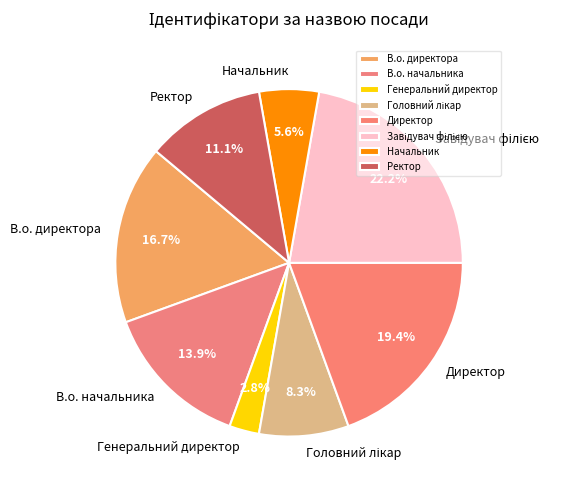

To the nearest percent, what is the combined percentage of В.о. начальника and Директор?

33%